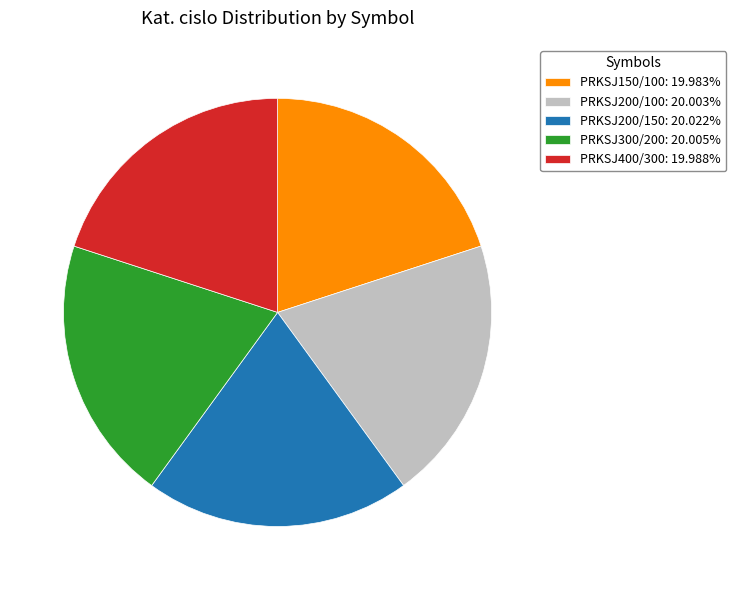

The PRKSJ400/300 slice represents 20% of the pie. True or false?

True